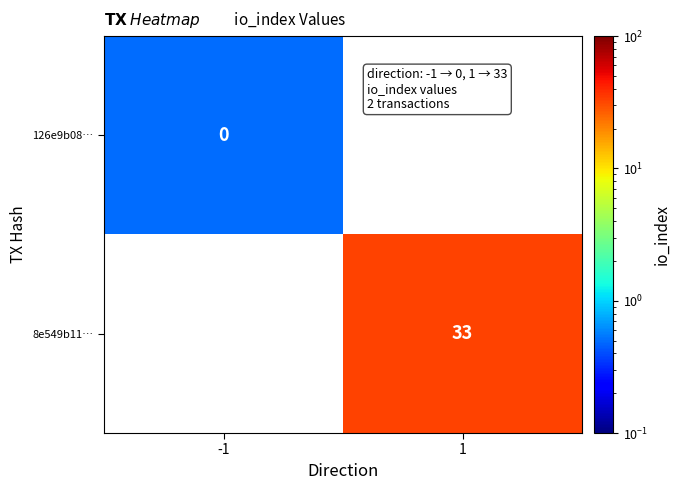

True or false: 8e549b11… has a value of 33.0 at 1.

True